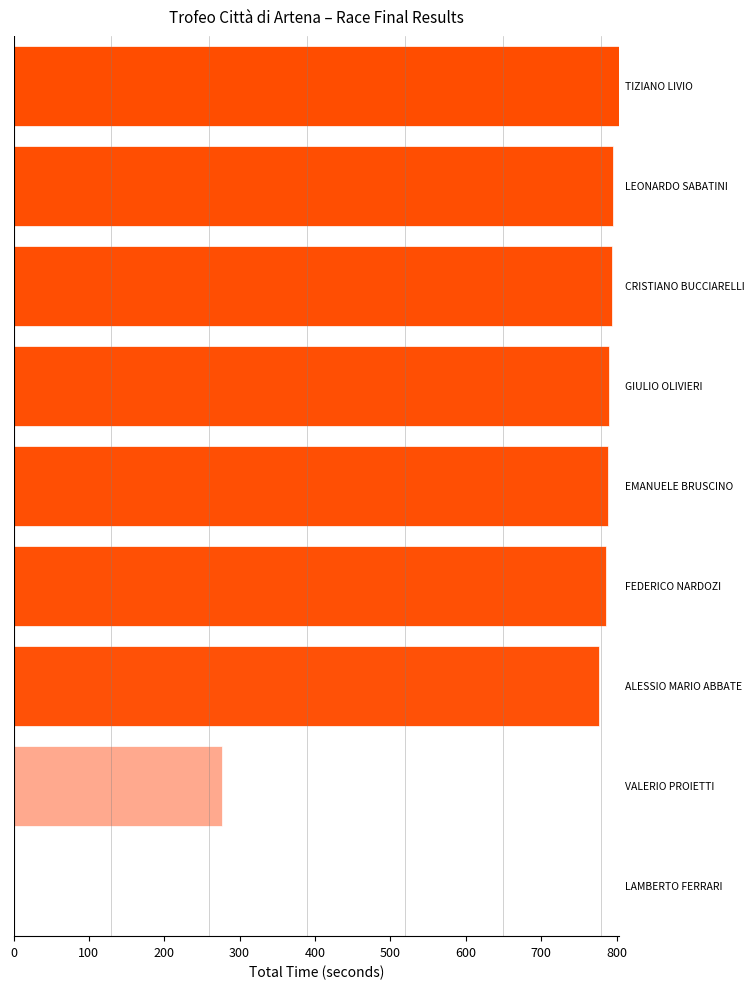

What is the sum of all values?

5810.3